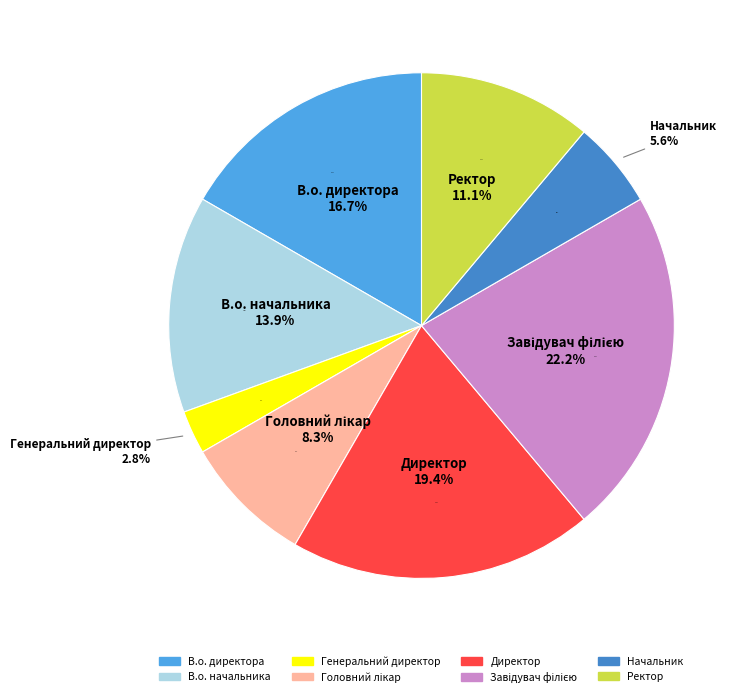

Rank the categories by value from lowest to highest.

Генеральний директор, Начальник, Головний лікар, Ректор, В.о. начальника, В.о. директора, Директор, Завідувач філією